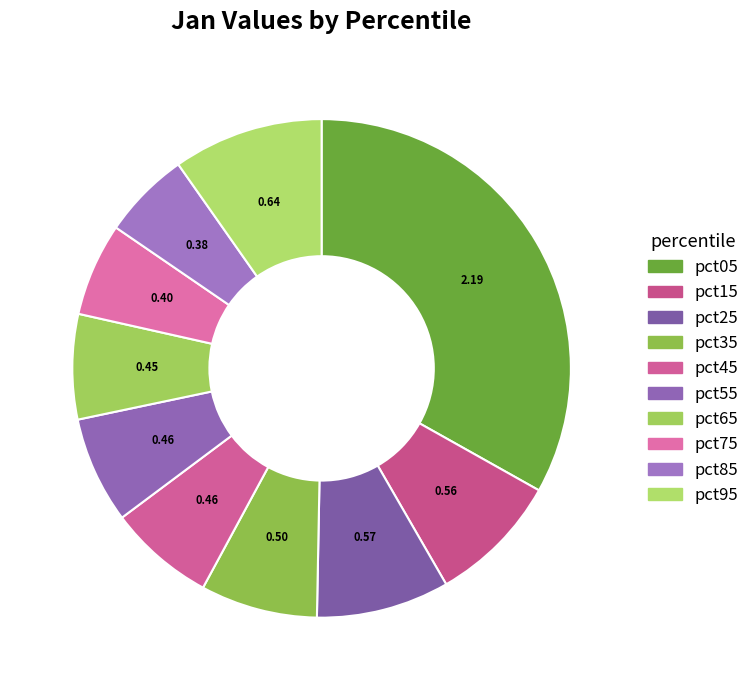

How many slices are in this pie chart?

10